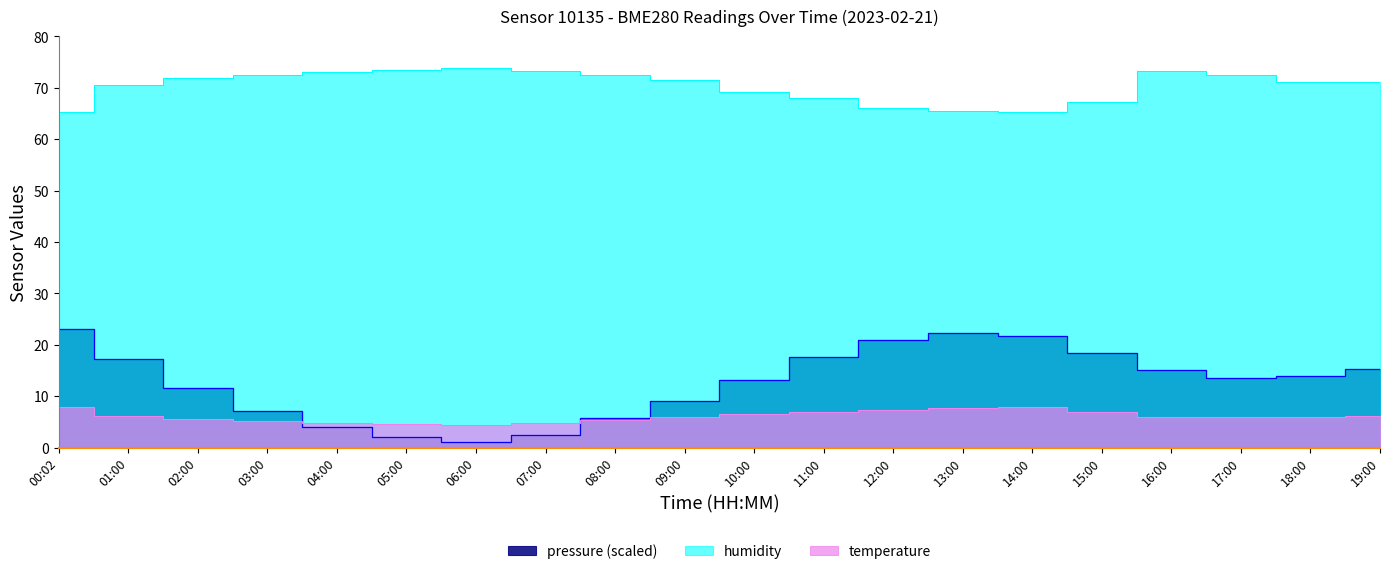

How many distinct data groups are displayed?

3